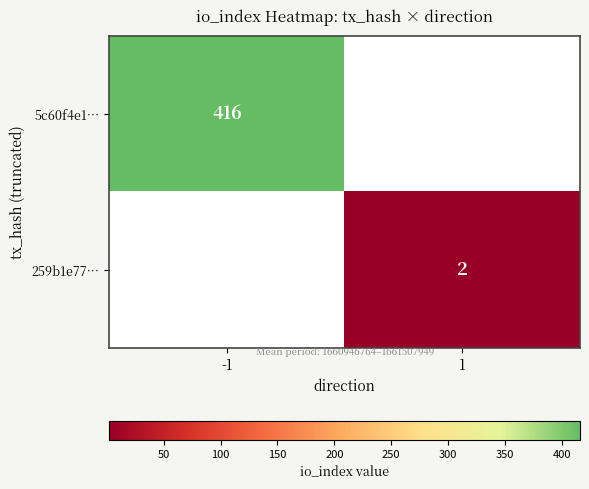

True or false: 259b1e77… has a value of 2 at 1.

True